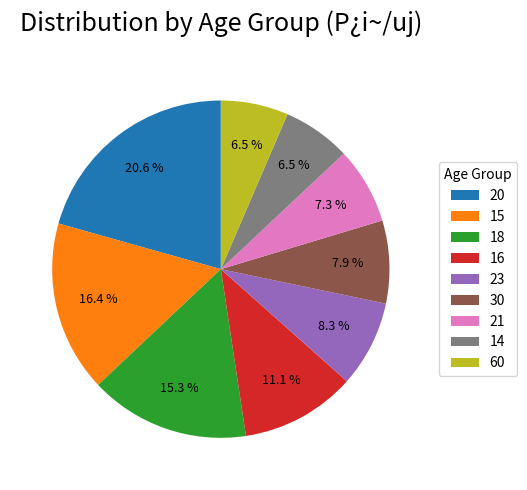

How many segments does this pie chart have?

9